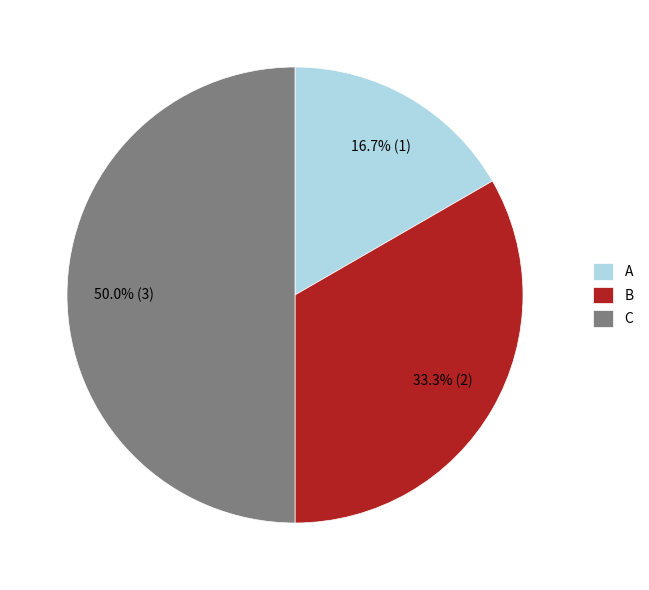

Which has a higher value, A or B?

B